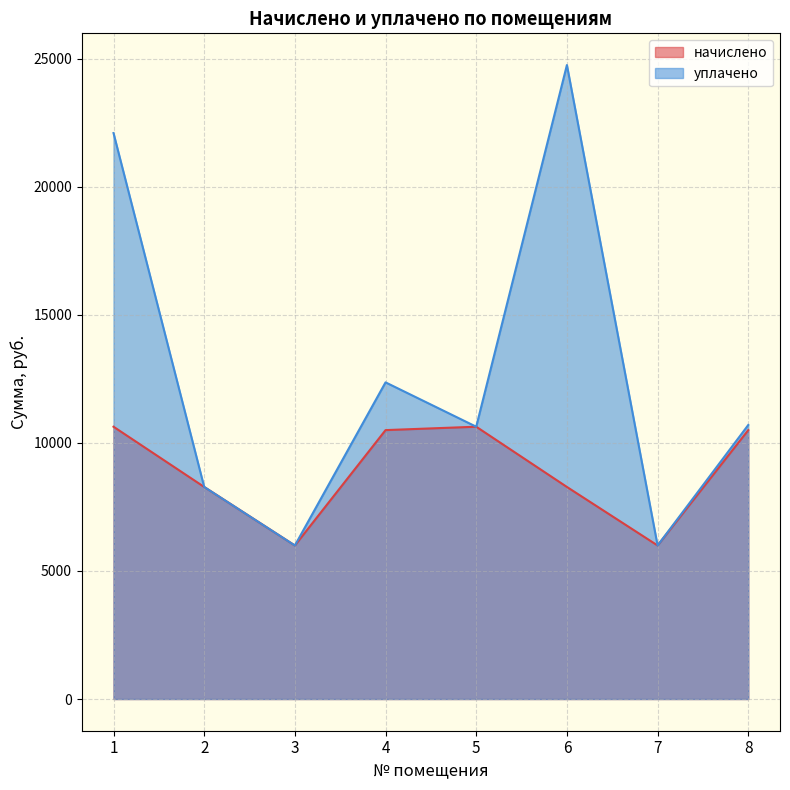

Is it true that уплачено equals 40955.8 at 6?

False